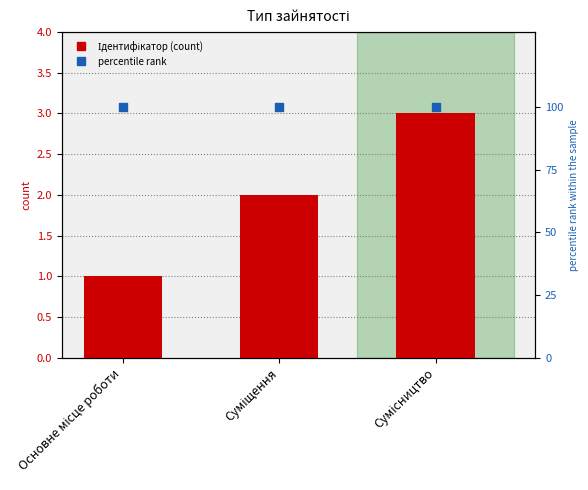

At how many categories does at least one series exceed 18?

3